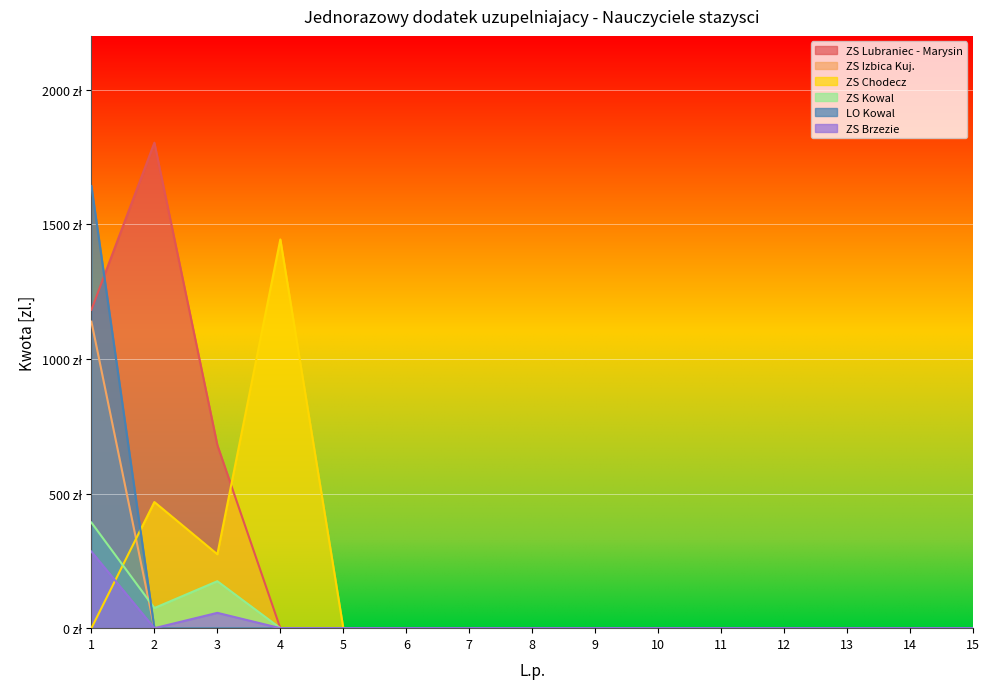

List the series in order of their peak value, lowest first.

ZS Brzezie, ZS Kowal, ZS Izbica Kuj., ZS Chodecz, LO Kowal, ZS Lubraniec - Marysin